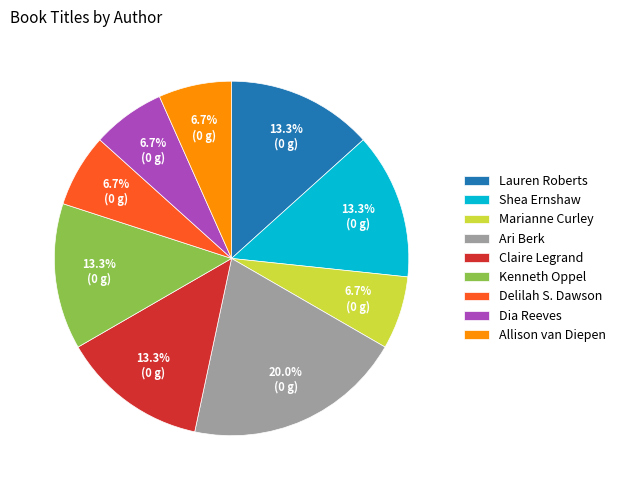

To the nearest percent, what is the combined percentage of Marianne Curley and Lauren Roberts?

20%